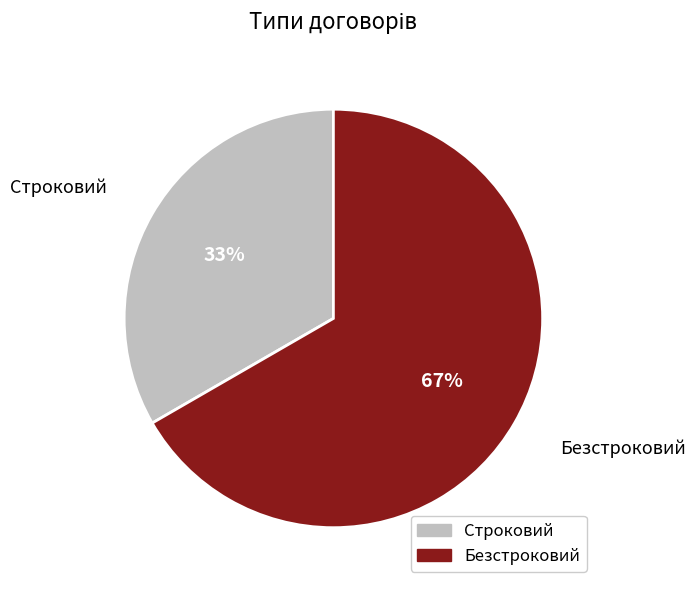

To the nearest percent, what percentage of the pie is Строковий?

33%